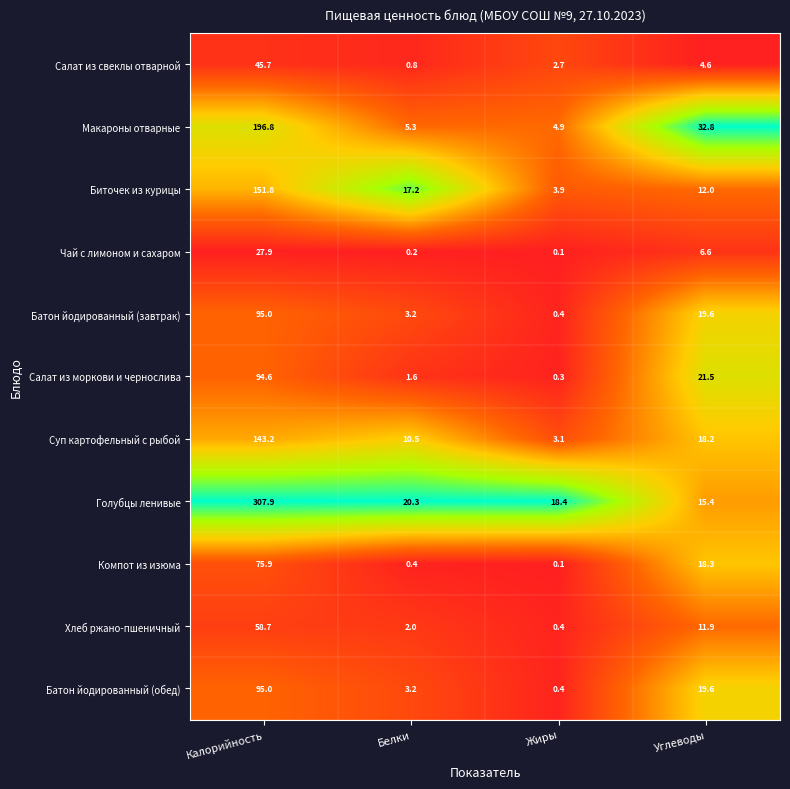

List the labels in order of Батон йодированный (завтрак) value, largest first.

Калорийность, Углеводы, Белки, Жиры